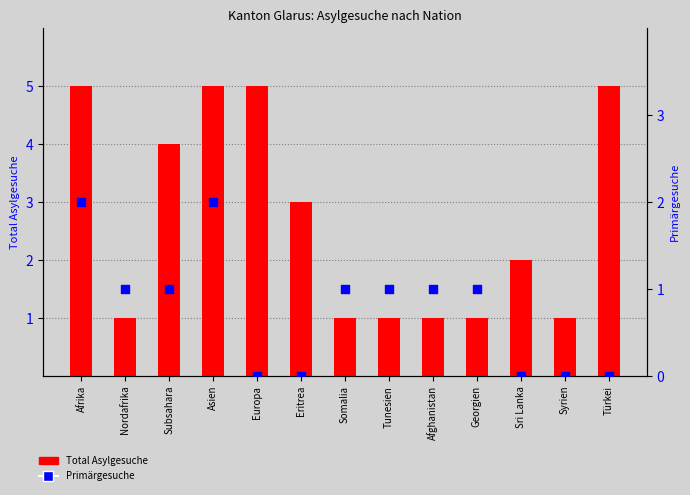

At which category is the sum across all series the highest?

Afrika